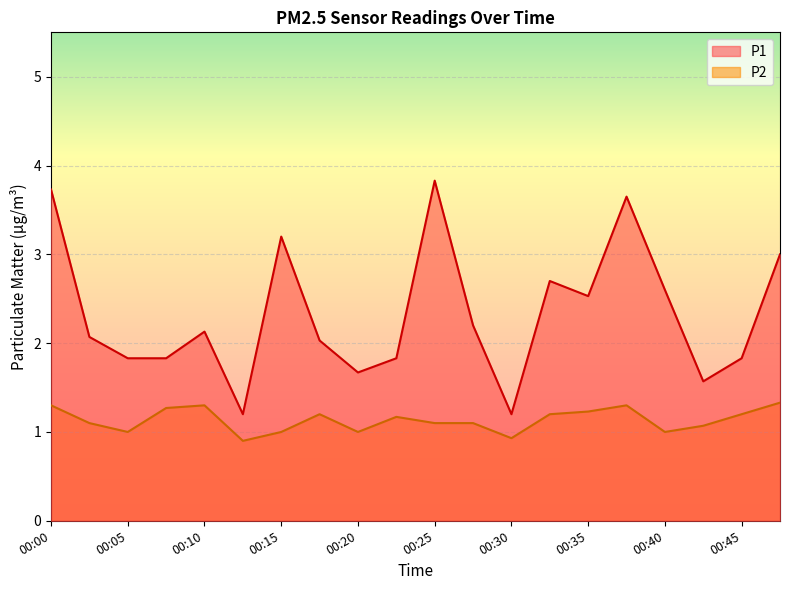

List the series in order of their peak value, lowest first.

P2, P1